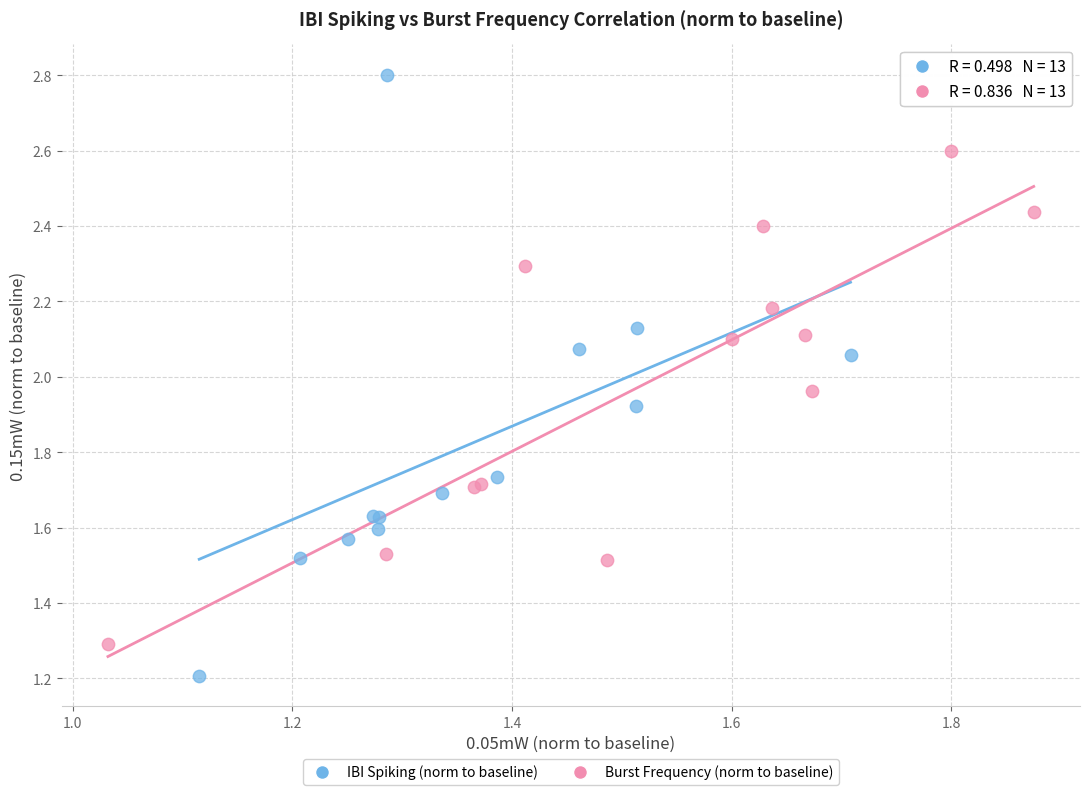

What are all the series names shown in the legend?

IBI Spiking (norm to baseline), Burst Frequency (norm to baseline)